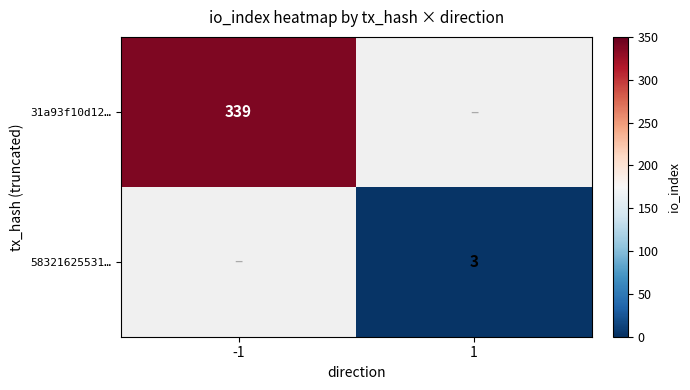

What is the maximum value shown in the chart?

339.0